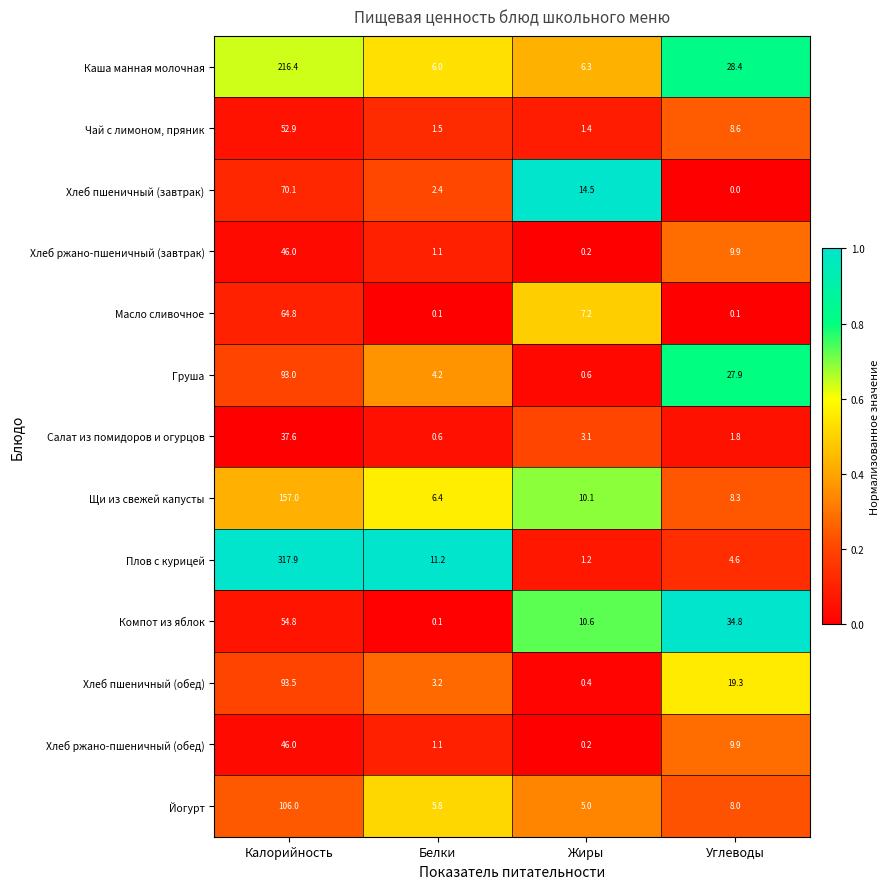

What is the difference between the second highest and second lowest values in the Каша манная молочная series?

22.1